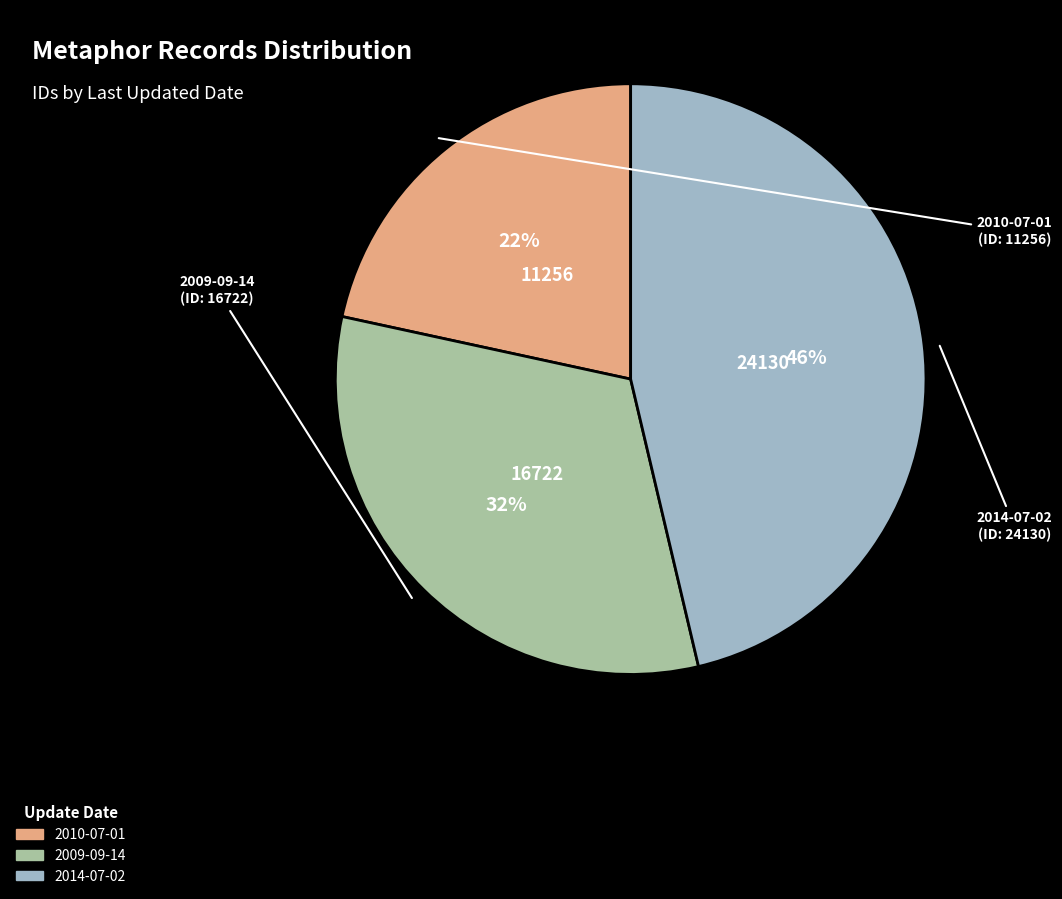

Rank the categories by value from lowest to highest.

2010-07-01, 2009-09-14, 2014-07-02